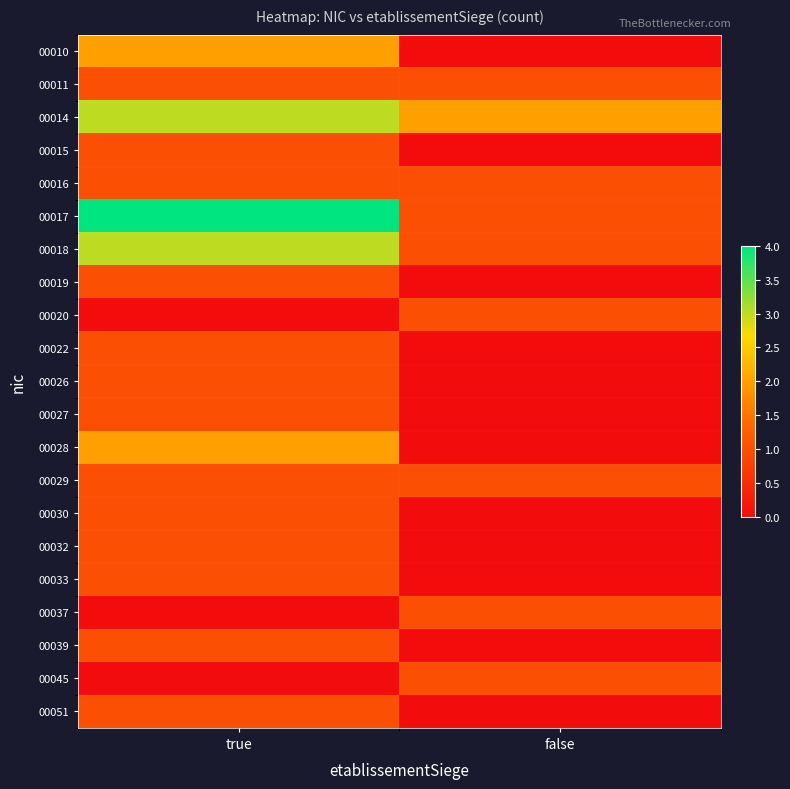

Reading left to right, what are all the values shown in this chart?

00010: true=2	false=0
00011: true=1	false=1
00014: true=3	false=2
00015: true=1	false=0
00016: true=1	false=1
00017: true=4	false=1
00018: true=3	false=1
00019: true=1	false=0
00020: true=0	false=1
00022: true=1	false=0
00026: true=1	false=0
00027: true=1	false=0
00028: true=2	false=0
00029: true=1	false=1
00030: true=1	false=0
00032: true=1	false=0
00033: true=1	false=0
00037: true=0	false=1
00039: true=1	false=0
00045: true=0	false=1
00051: true=1	false=0